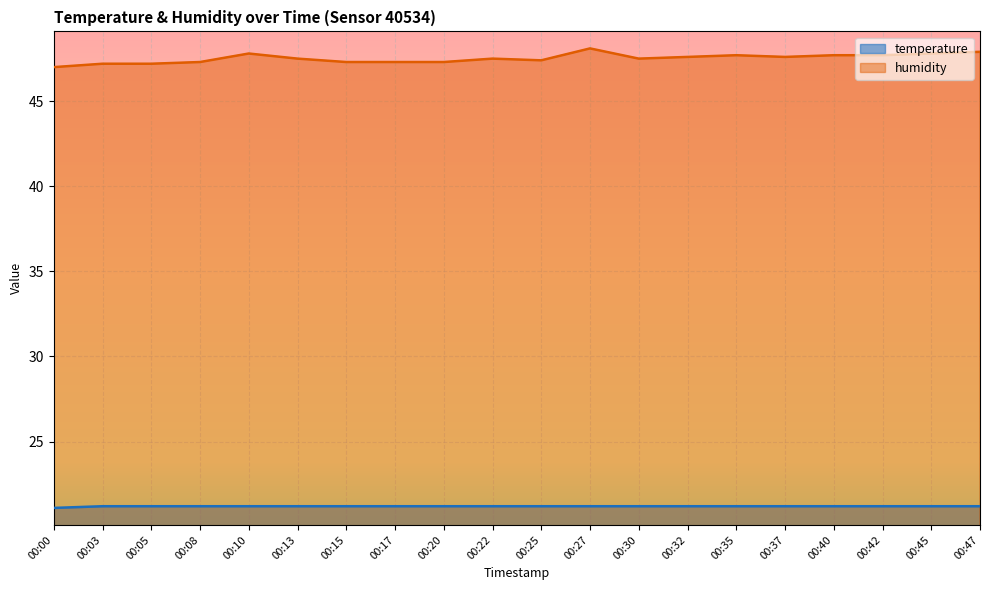

Reading left to right, transcribe all the data shown in this chart.

temperature: 21.1	21.2	21.2	21.2	21.2	21.2	21.2	21.2	21.2	21.2	21.2	21.2	21.2	21.2	21.2	21.2	21.2	21.2	21.2	21.2
humidity: 47.0	47.2	47.2	47.3	47.8	47.5	47.3	47.3	47.3	47.5	47.4	48.1	47.5	47.6	47.7	47.6	47.7	47.7	47.8	47.9